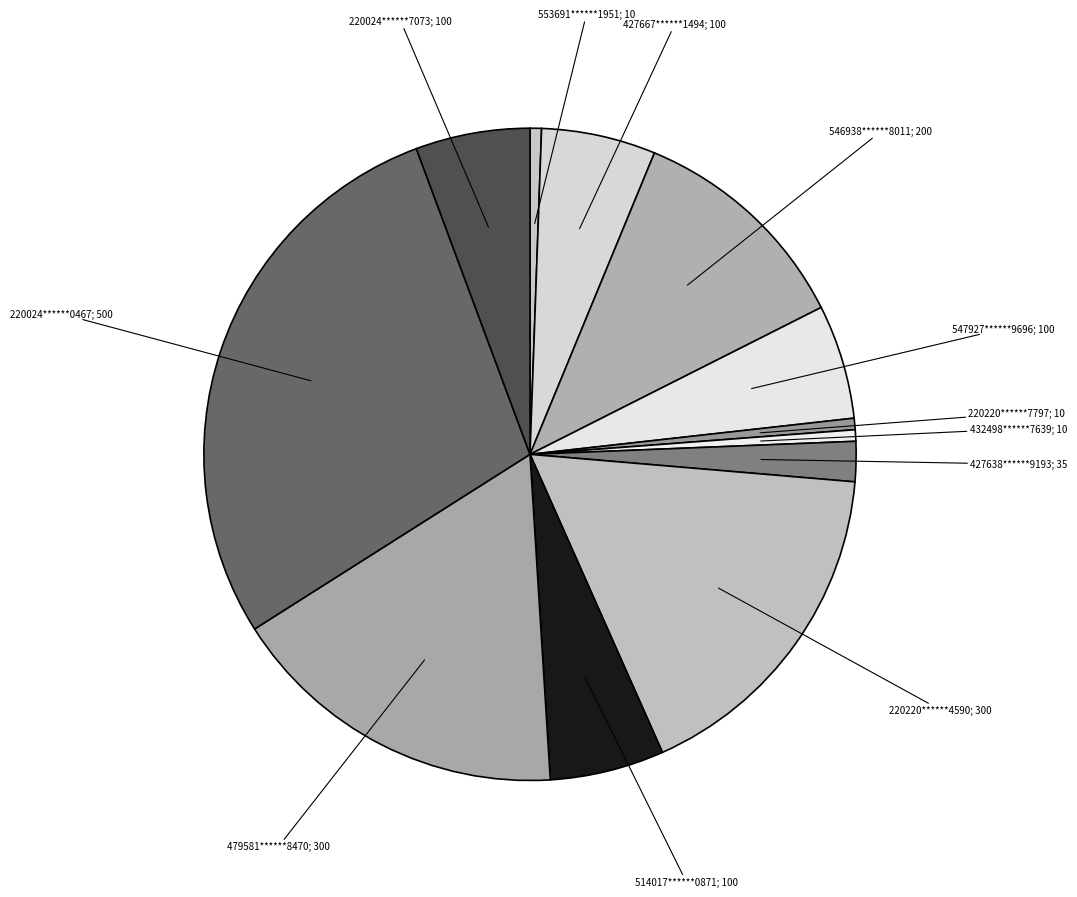

Count the number of slices in the pie.

12